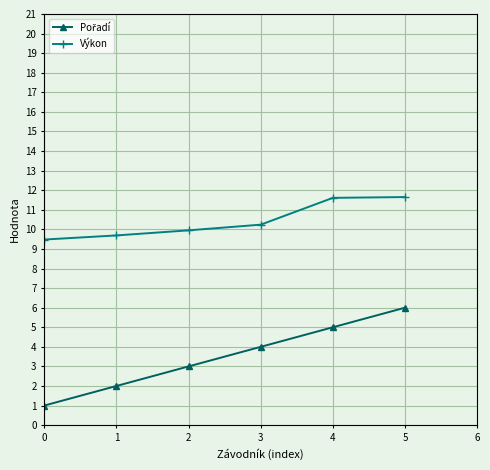

Count the Výkon values in the range 9 to 11.

4